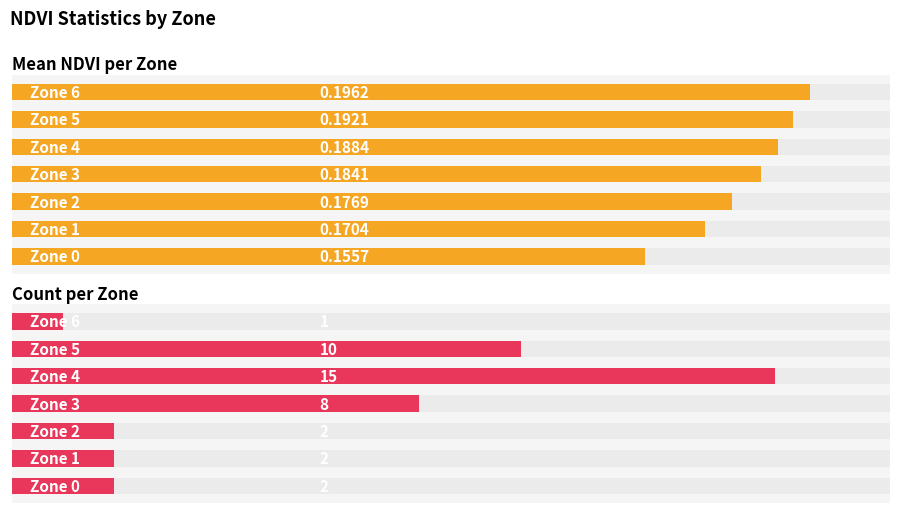

What are all the series names shown in the legend?

Mean NDVI per Zone, Count per Zone